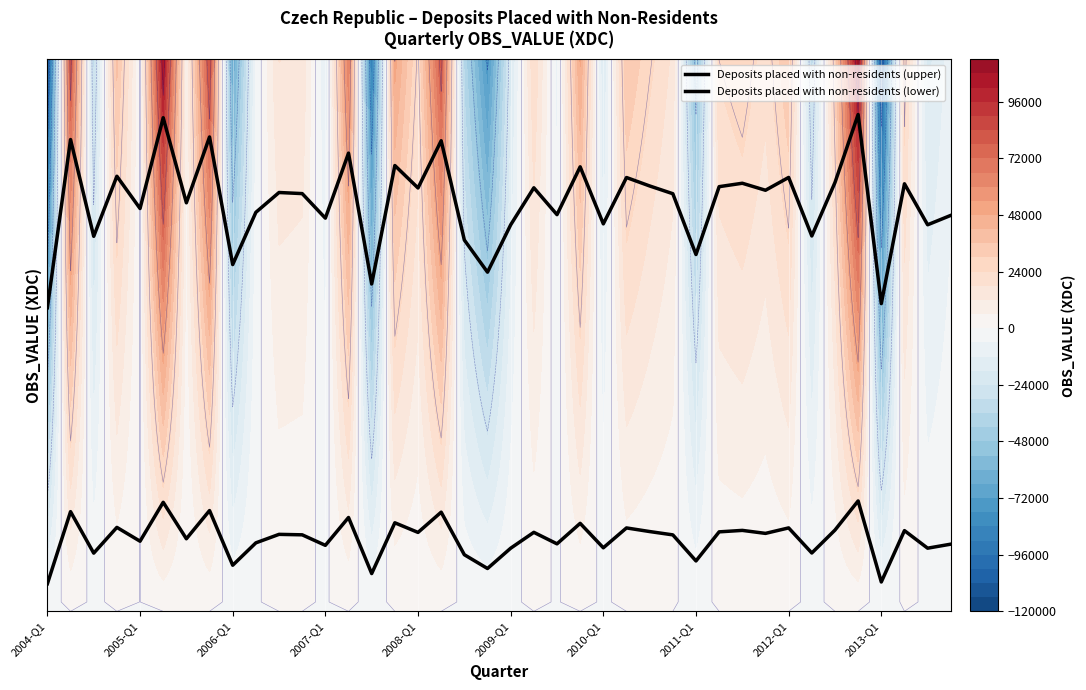

Which series has the largest range (max minus min)?

Deposits placed with non-residents (upper)